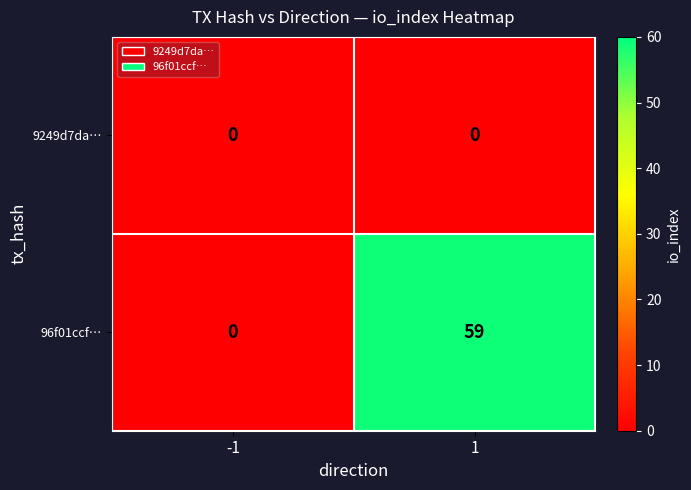

Which series has the largest total across all categories?

96f01ccf…